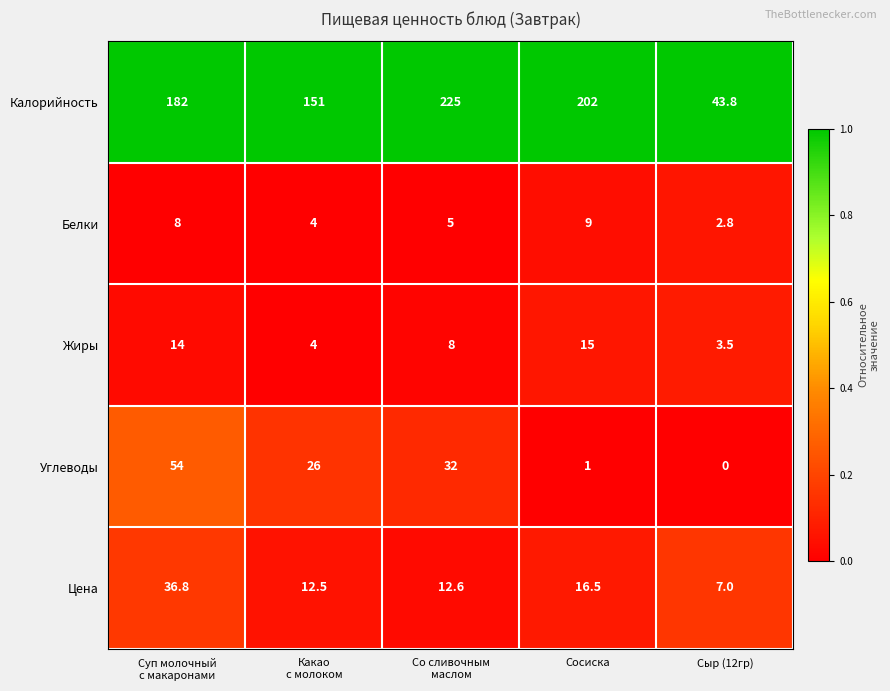

The Углеводы series shows 1.5 at Сосиска. True or false?

False